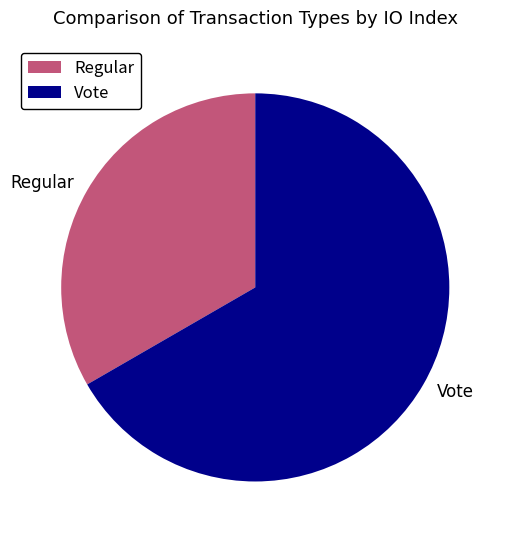

Rank the categories by value from highest to lowest.

Vote, Regular